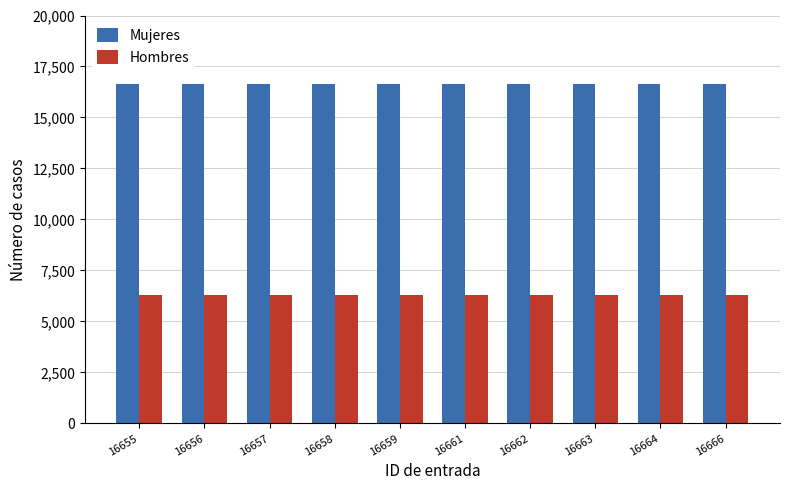

What is the smallest value displayed?

6293